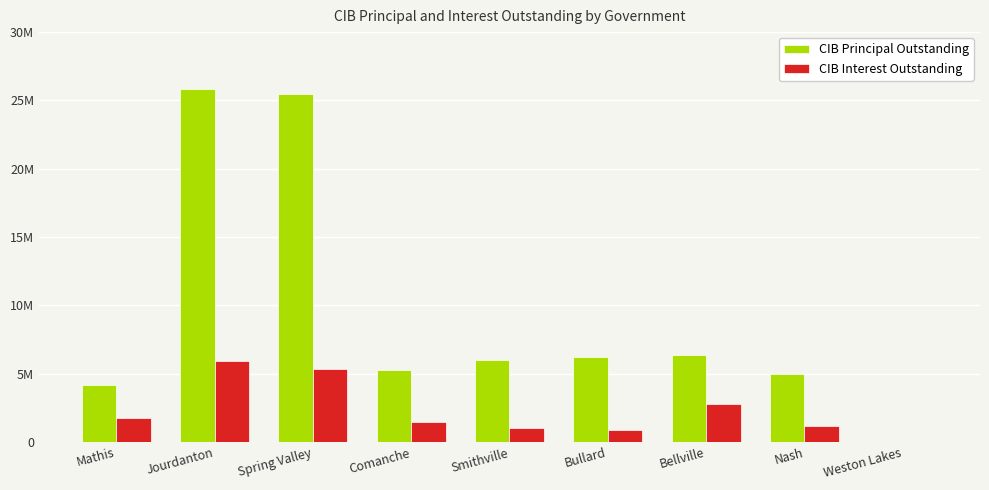

What are all the series names shown in the legend?

CIB Principal Outstanding, CIB Interest Outstanding